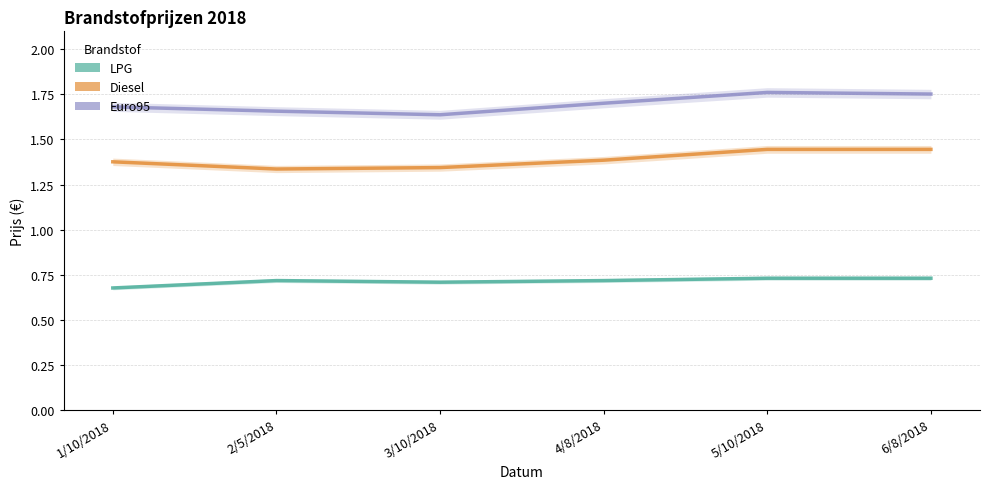

Which category has the lowest value in the Euro95 series?

3/10/2018